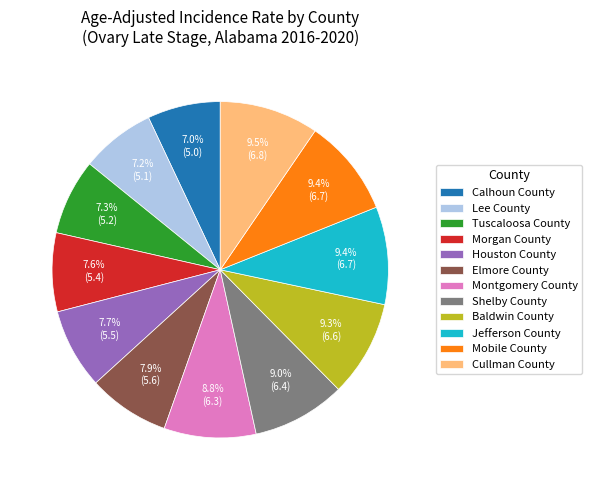

Which has a higher value, Montgomery County or Morgan County?

Montgomery County